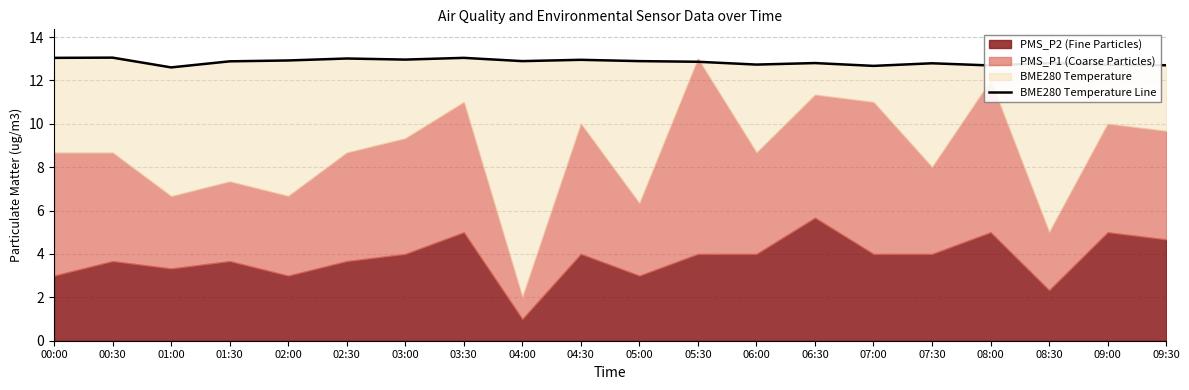

Rank the categories by value from lowest to highest.

01:00, 07:00, 08:00, 09:30, 09:00, 06:00, 07:30, 06:30, 08:30, 05:30, 01:30, 04:00, 05:00, 02:00, 04:30, 03:00, 02:30, 00:00, 03:30, 00:30